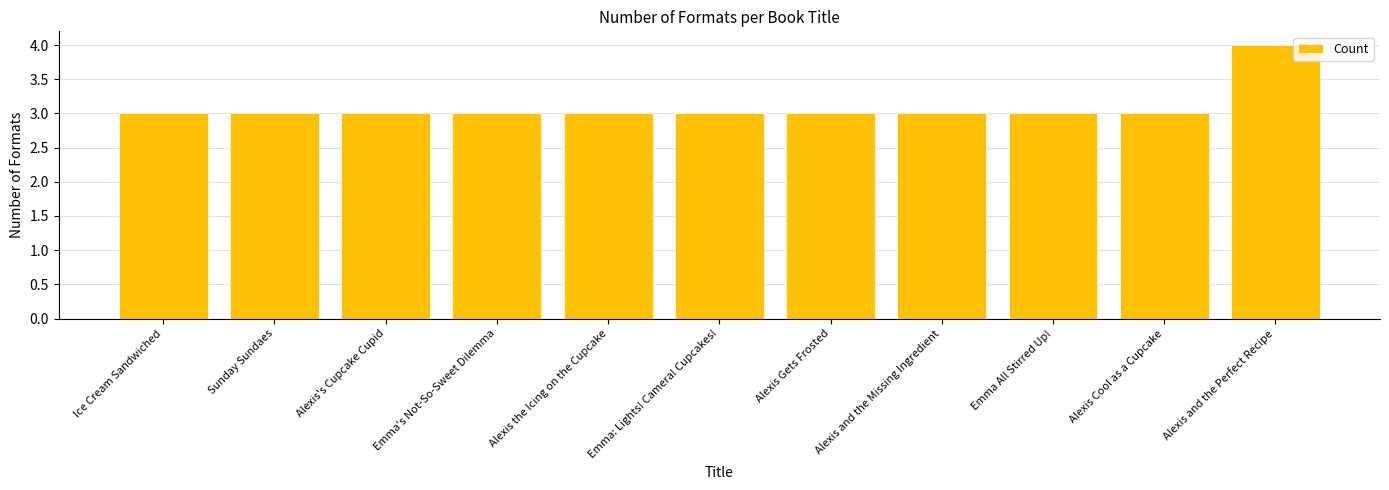

Reading left to right, transcribe all the data shown in this chart.

Ice Cream Sandwiched=3	Sunday Sundaes=3	Alexis's Cupcake Cupid=3	Emma's Not-So-Sweet Dilemma=3	Alexis the Icing on the Cupcake=3	Emma: Lights! Camera! Cupcakes!=3	Alexis Gets Frosted=3	Alexis and the Missing Ingredient=3	Emma All Stirred Up!=3	Alexis Cool as a Cupcake=3	Alexis and the Perfect Recipe=4